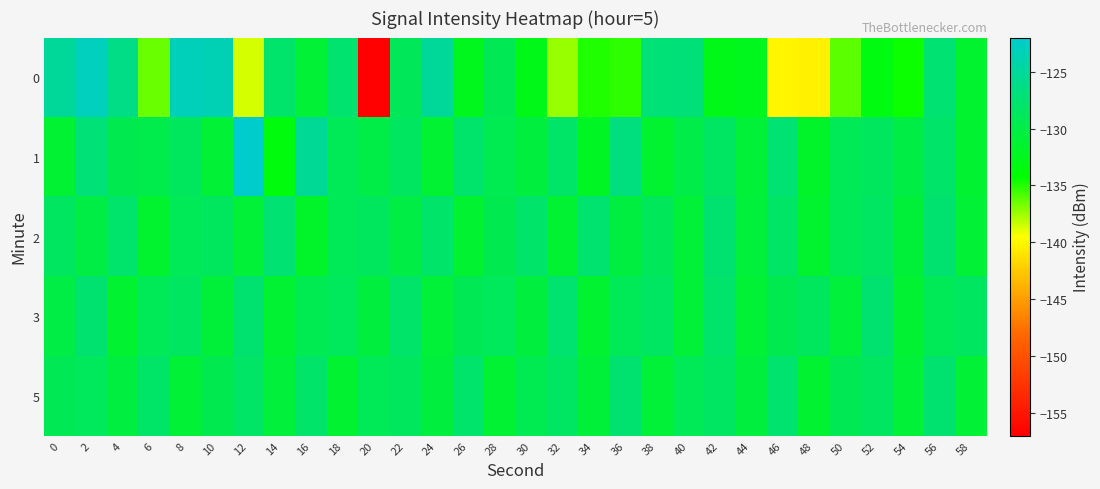

Reading right to left, extract all data points from this chart.

0: 58=-131.5	56=-127.3	54=-134.6	52=-133.2	50=-136.1	48=-140.2	46=-140.0	44=-132.4	42=-132.8	40=-127.0	38=-127.1	36=-135.1	34=-134.9	32=-137.3	30=-132.7	28=-129.2	26=-132.4	24=-125.0	22=-128.9	20=-156.8	18=-127.7	16=-131.1	14=-127.8	12=-138.6	10=-123.4	8=-123.2	6=-136.4	4=-126.1	2=-123.0	0=-125.0
1: 58=-131.3	56=-127.9	54=-130.2	52=-128.6	50=-129.1	48=-131.8	46=-127.4	44=-130.9	42=-128.3	40=-129.8	38=-131.5	36=-126.7	34=-132.0	32=-128.1	30=-130.5	28=-129.3	26=-127.8	24=-131.2	22=-128.5	20=-130.0	18=-129.1	16=-125.4	14=-133.6	12=-122.1	10=-131.1	8=-128.6	6=-129.7	4=-129.5	2=-127.2	0=-131.2
2: 58=-131.1	56=-127.6	54=-130.8	52=-128.4	50=-129.0	48=-131.5	46=-128.2	44=-130.7	42=-127.5	40=-131.0	38=-128.9	36=-130.4	34=-127.7	32=-131.2	30=-128.0	28=-129.5	26=-131.3	24=-127.9	22=-130.2	20=-128.6	18=-129.1	16=-131.8	14=-127.4	12=-130.9	10=-128.6	8=-129.1	6=-131.5	4=-127.8	2=-130.2	0=-128.5
3: 58=-128.5	56=-129.0	54=-131.2	52=-127.6	50=-130.7	48=-128.6	46=-129.4	44=-131.1	42=-127.8	40=-130.9	38=-128.4	36=-129.1	34=-131.3	32=-127.7	30=-130.6	28=-128.8	26=-129.2	24=-131.0	22=-127.9	20=-130.5	18=-128.7	16=-129.3	14=-131.2	12=-127.5	10=-130.8	8=-128.5	6=-129.0	4=-131.4	2=-127.6	0=-130.1
5: 58=-131.1	56=-127.6	54=-130.9	52=-128.5	50=-129.2	48=-131.3	46=-127.7	44=-130.6	42=-128.3	40=-129.1	38=-131.0	36=-127.5	34=-130.8	32=-128.4	30=-129.3	28=-131.2	26=-127.8	24=-130.5	22=-128.6	20=-129.0	18=-131.4	16=-127.9	14=-130.7	12=-128.2	10=-129.5	8=-131.1	6=-128.1	4=-130.4	2=-128.7	0=-129.2